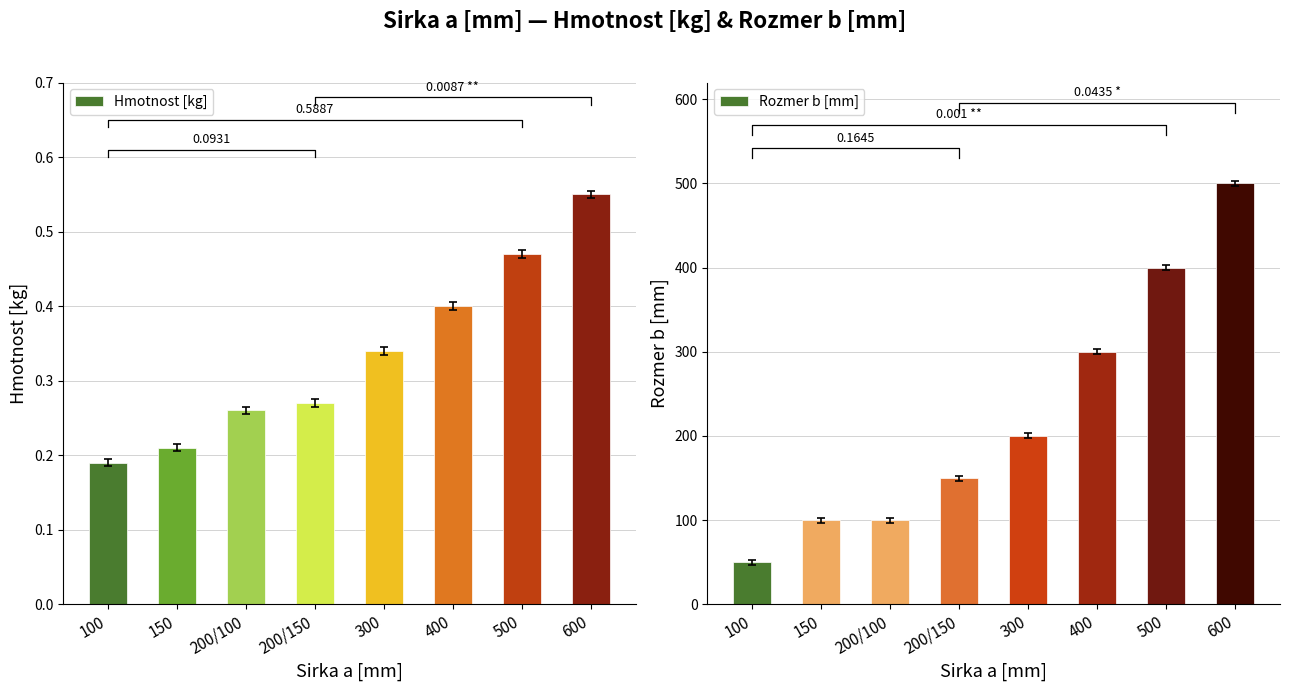

Which category has the lowest value in the Rozmer b [mm] series?

100